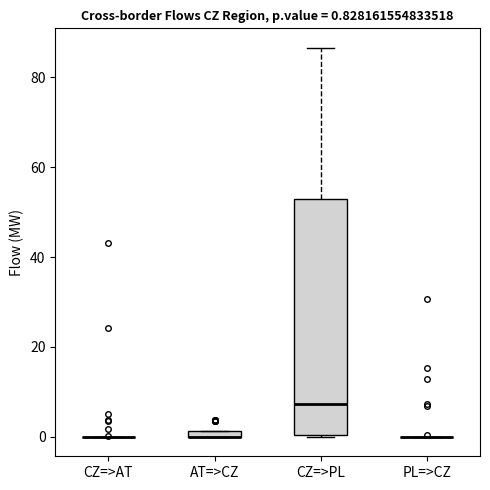

Comparing the boxes themselves (not the whiskers), which one is the tallest?

CZ=>PL